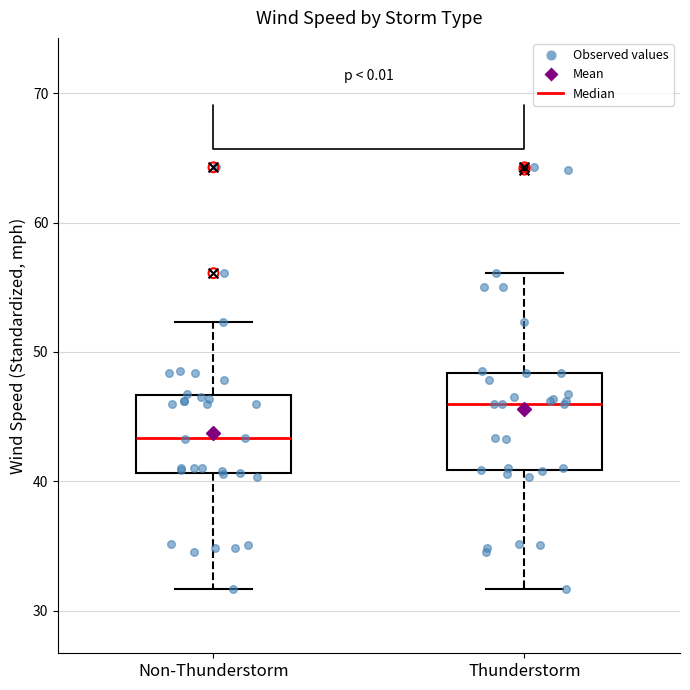

Reading left to right, read every box against the y-axis: the position of its median line, the range the box covers, and the ends of its whiskers. The values are not printed on the chart, so give them approximately, as read against the axis.

Non-Thunderstorm: median 43, box 41 to 47, whiskers 32 to 52
Thunderstorm: median 46, box 41 to 48, whiskers 32 to 56